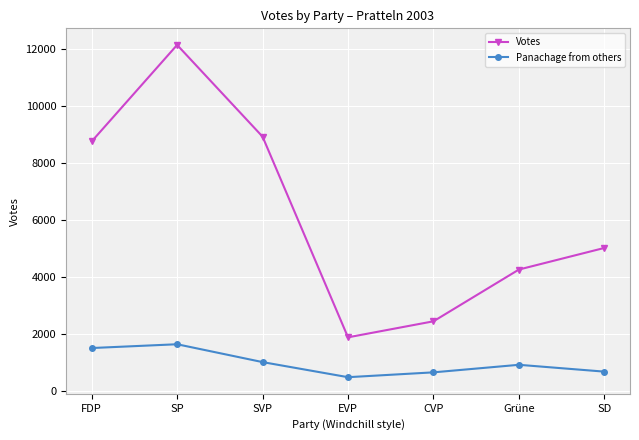

What are all the series names shown in the legend?

Votes, Panachage from others